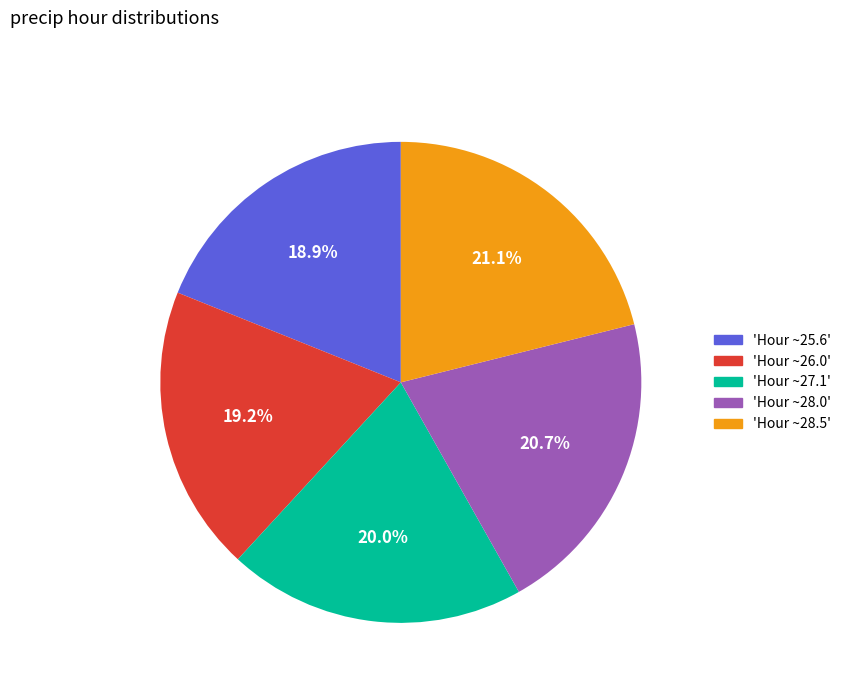

Between 'Hour ~28.0' and 'Hour ~27.1', which is larger?

'Hour ~28.0'